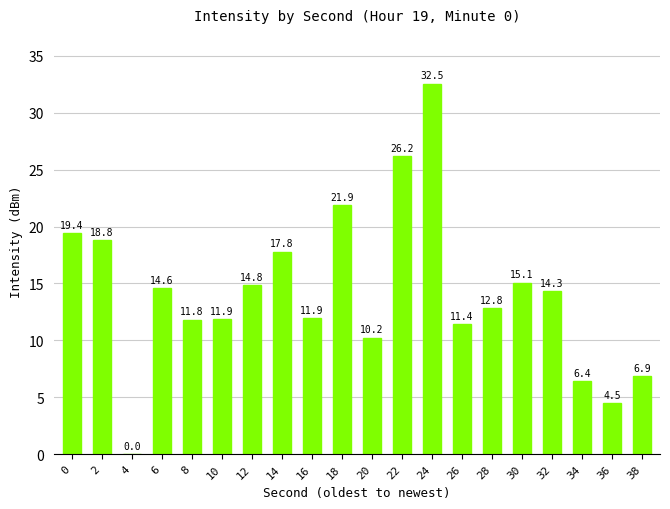

What is the difference between the values at 32 and 24?

18.2